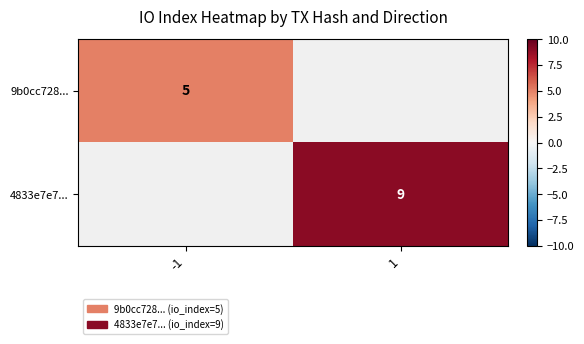

The value of 9b0cc728... at -1 is 5. True or false?

True